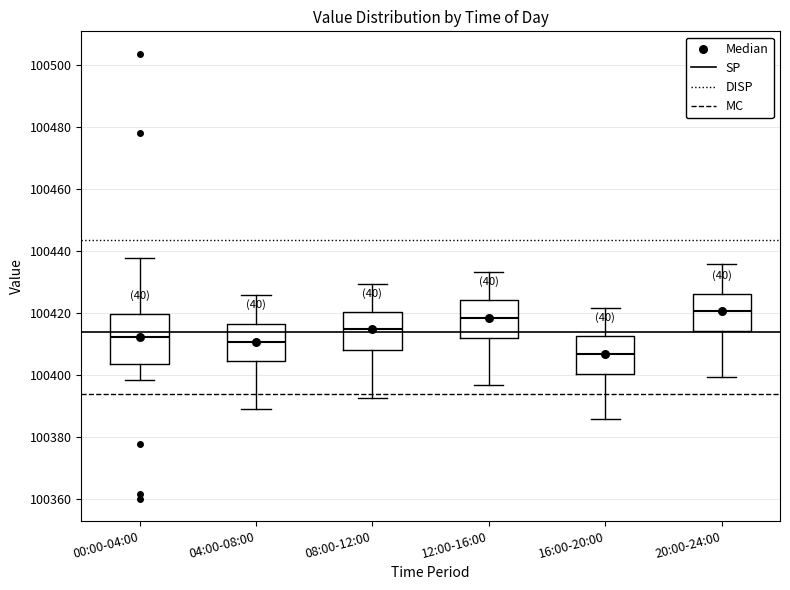

Where does the upper whisker of the box for 16:00-20:00 end on the y-axis? The values are not printed on the chart, so give them approximately, as read against the axis.

100422